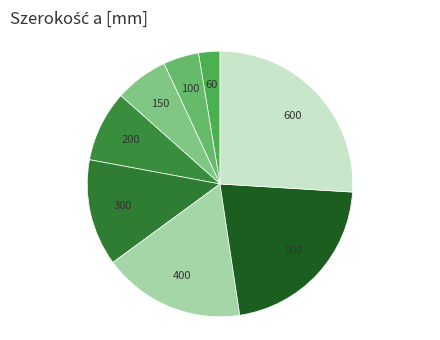

Count the number of slices in the pie.

8